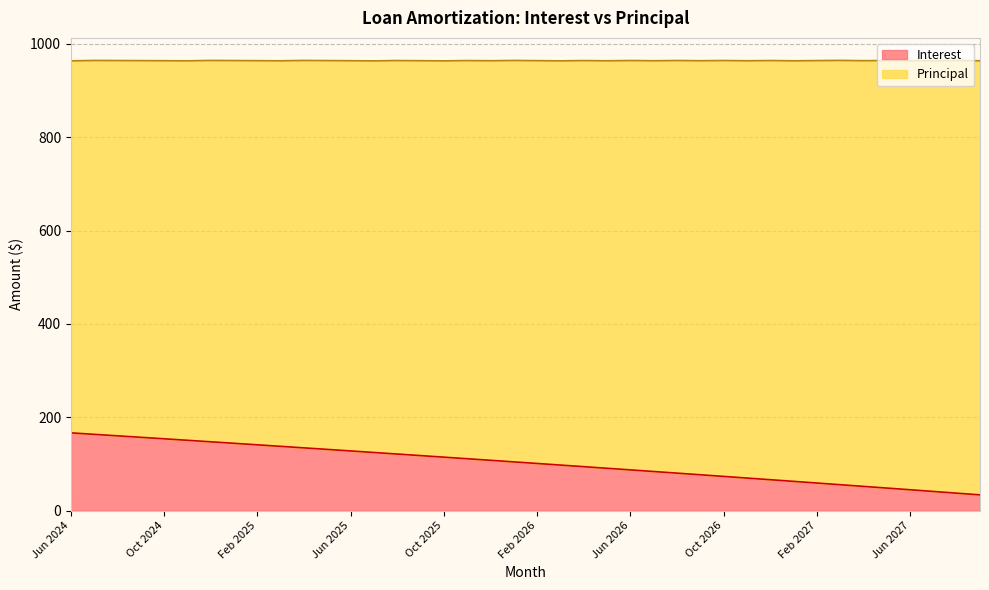

The chart shows a value of 131.1 at May 2025. True or false?

True